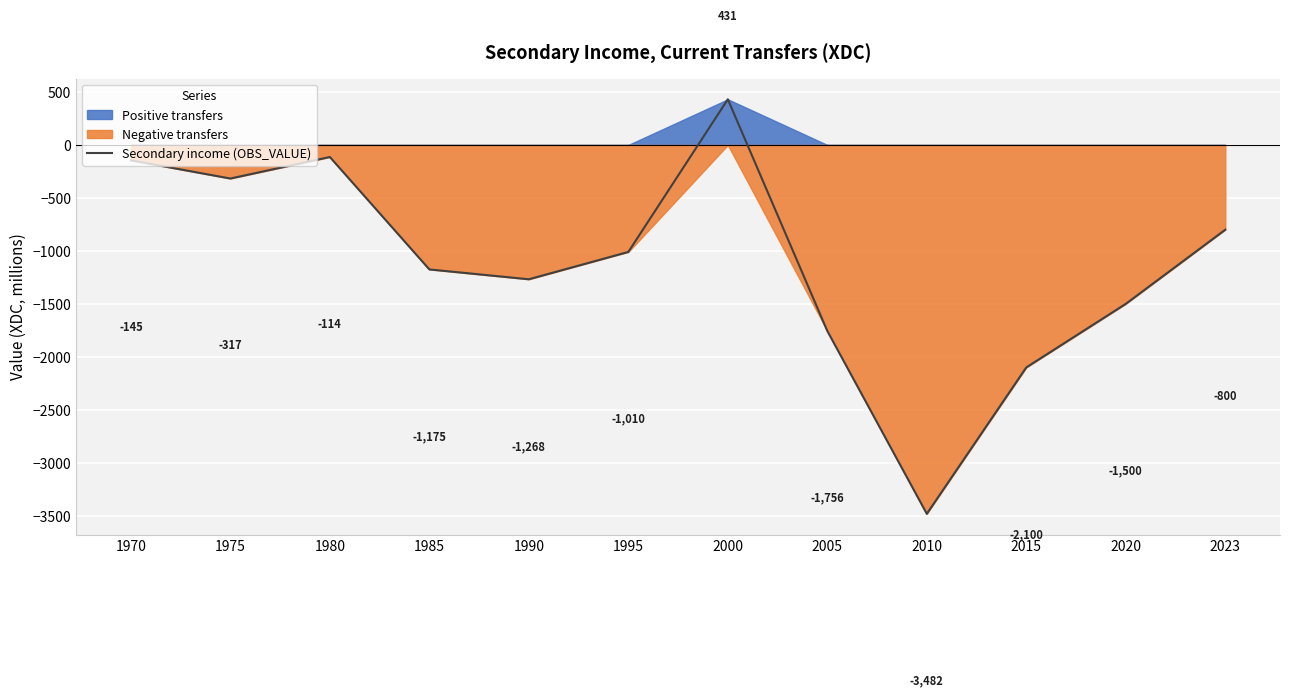

What is the difference between the values at 2023 and 1980?

686